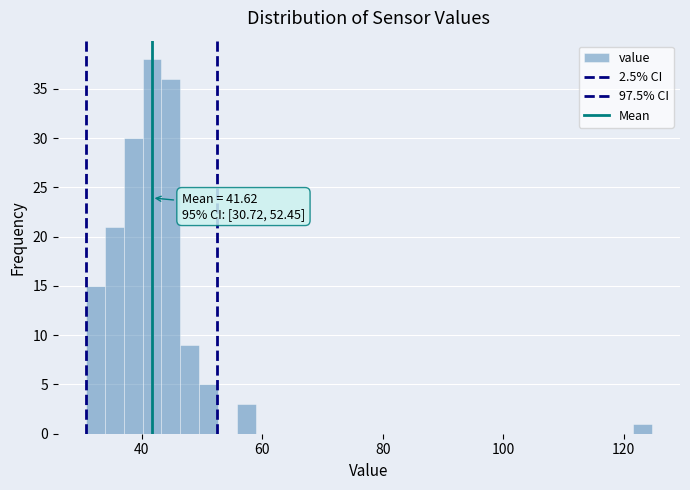

Read against the x-axis, roughly where is the centre of the tallest bar?

42